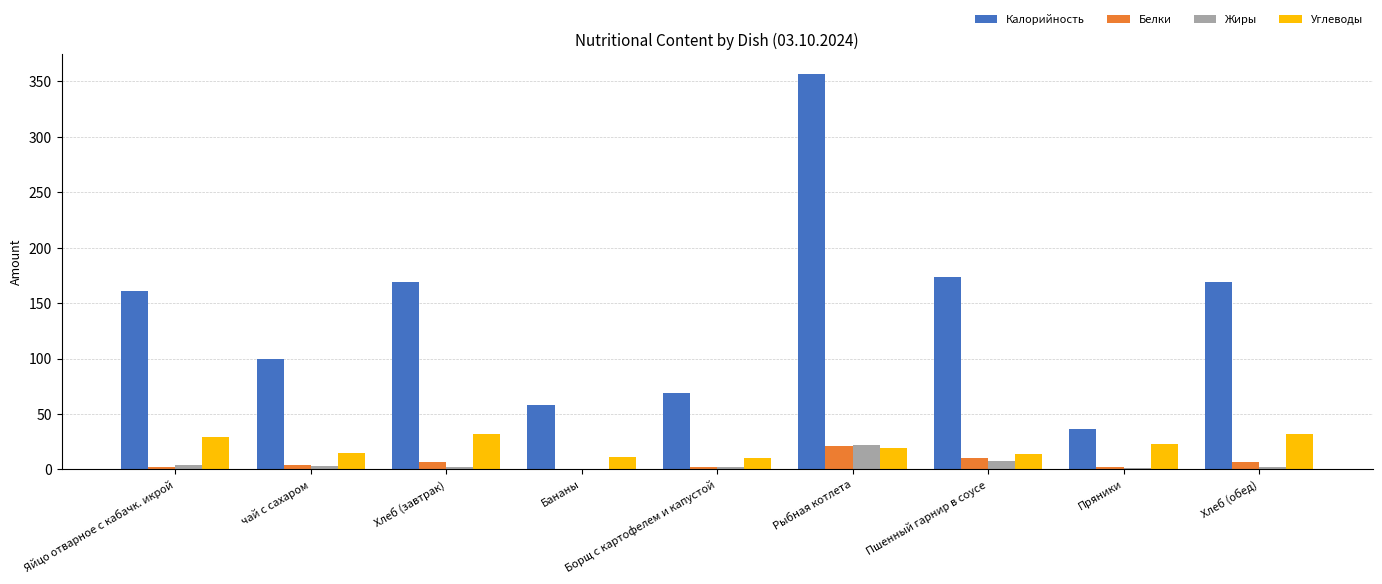

Is it true that Калорийность equals 134.5 at чай с сахаром?

False